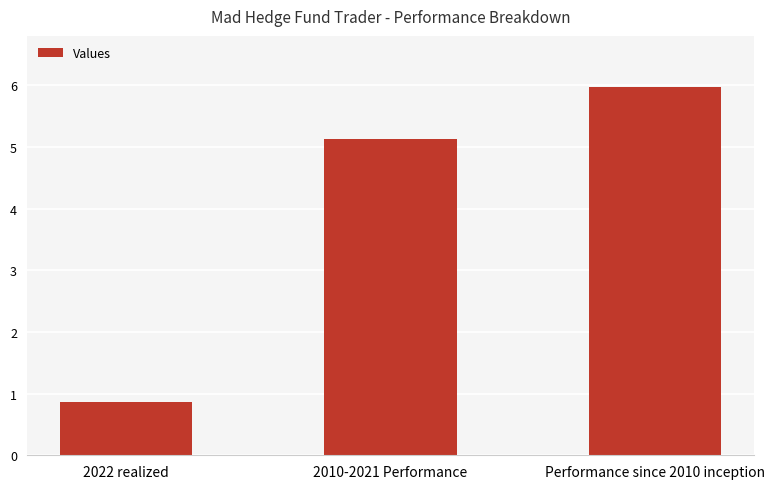

List the labels in order of value, smallest first.

2022 realized, 2010-2021 Performance, Performance since 2010 inception